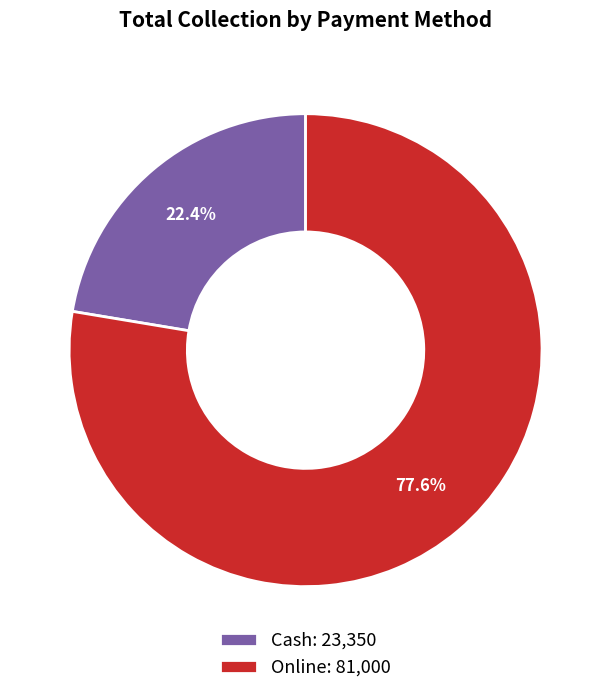

Approximately how many times larger is the value at Online compared to Cash?

3.5